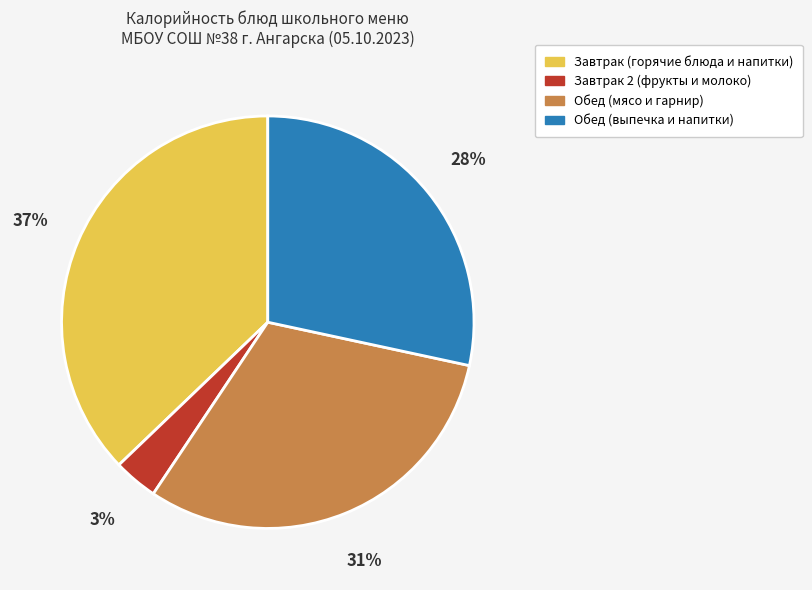

To the nearest percent, what is the average slice percentage?

25%